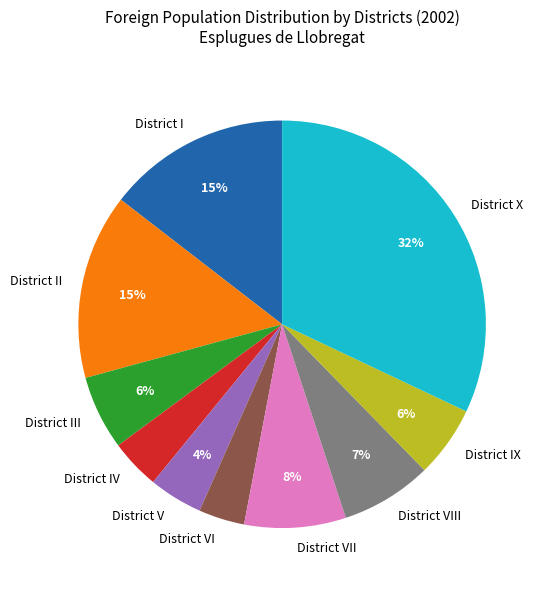

Combined, do District IX and District VIII account for over 50%?

No